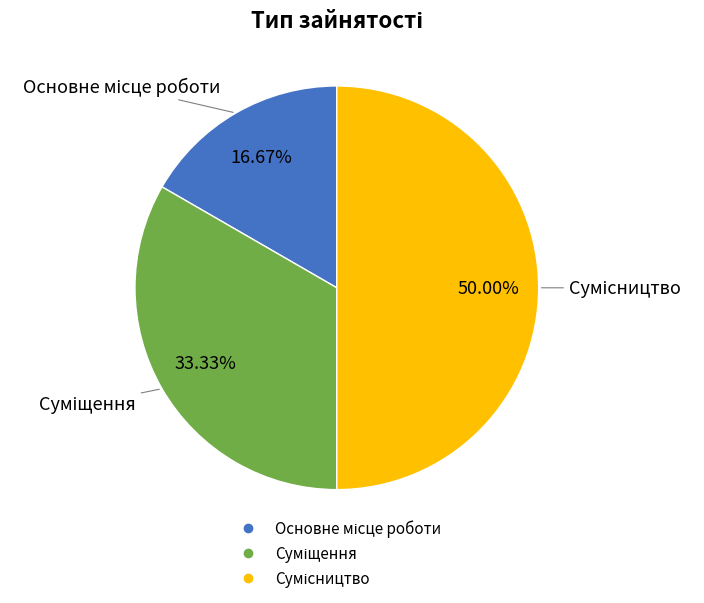

How many slices are in this pie chart?

3